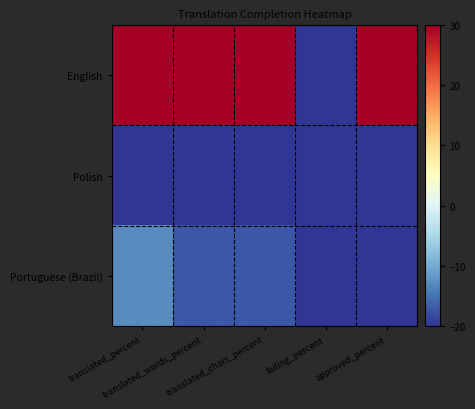

Between translated_chars_percent and failing_percent, which series saw the biggest shift?

English